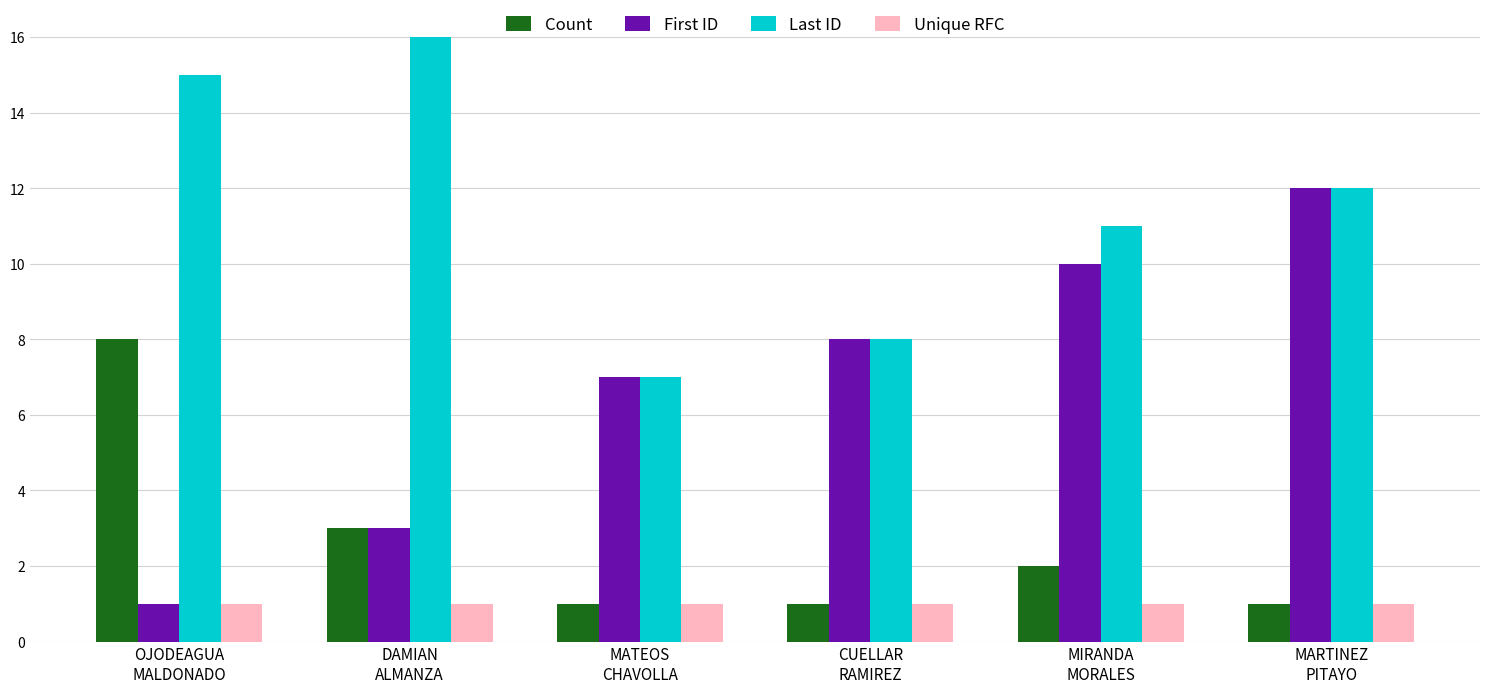

Which category has the lowest value in the First ID series?

OJODEAGUA
MALDONADO